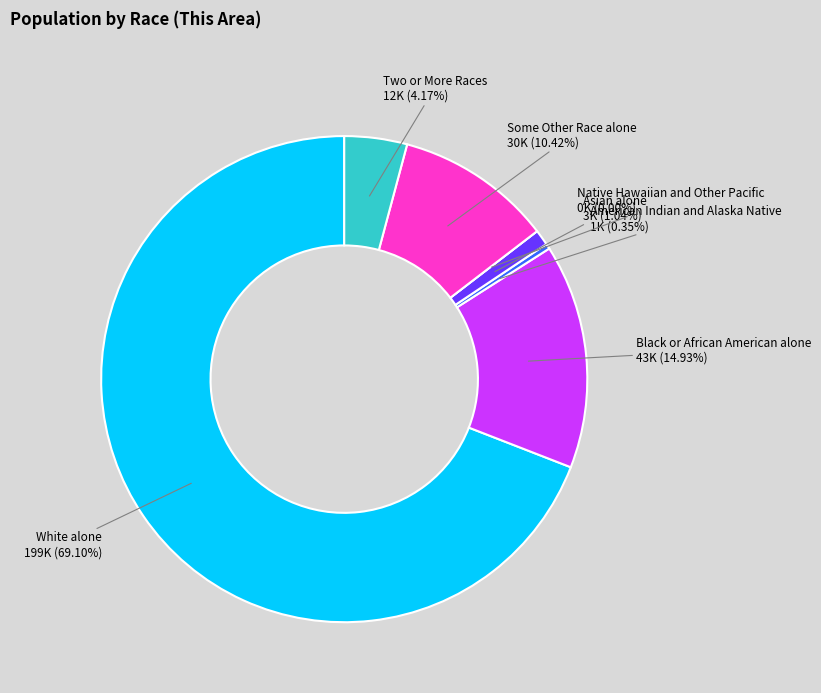

To the nearest percent, what is the average slice percentage?

14%